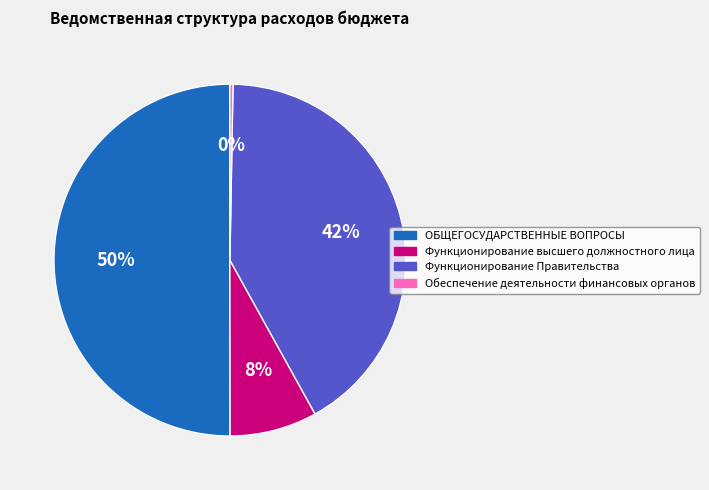

True or false: Обеспечение деятельности финансовых органов accounts for 0% of the total.

True